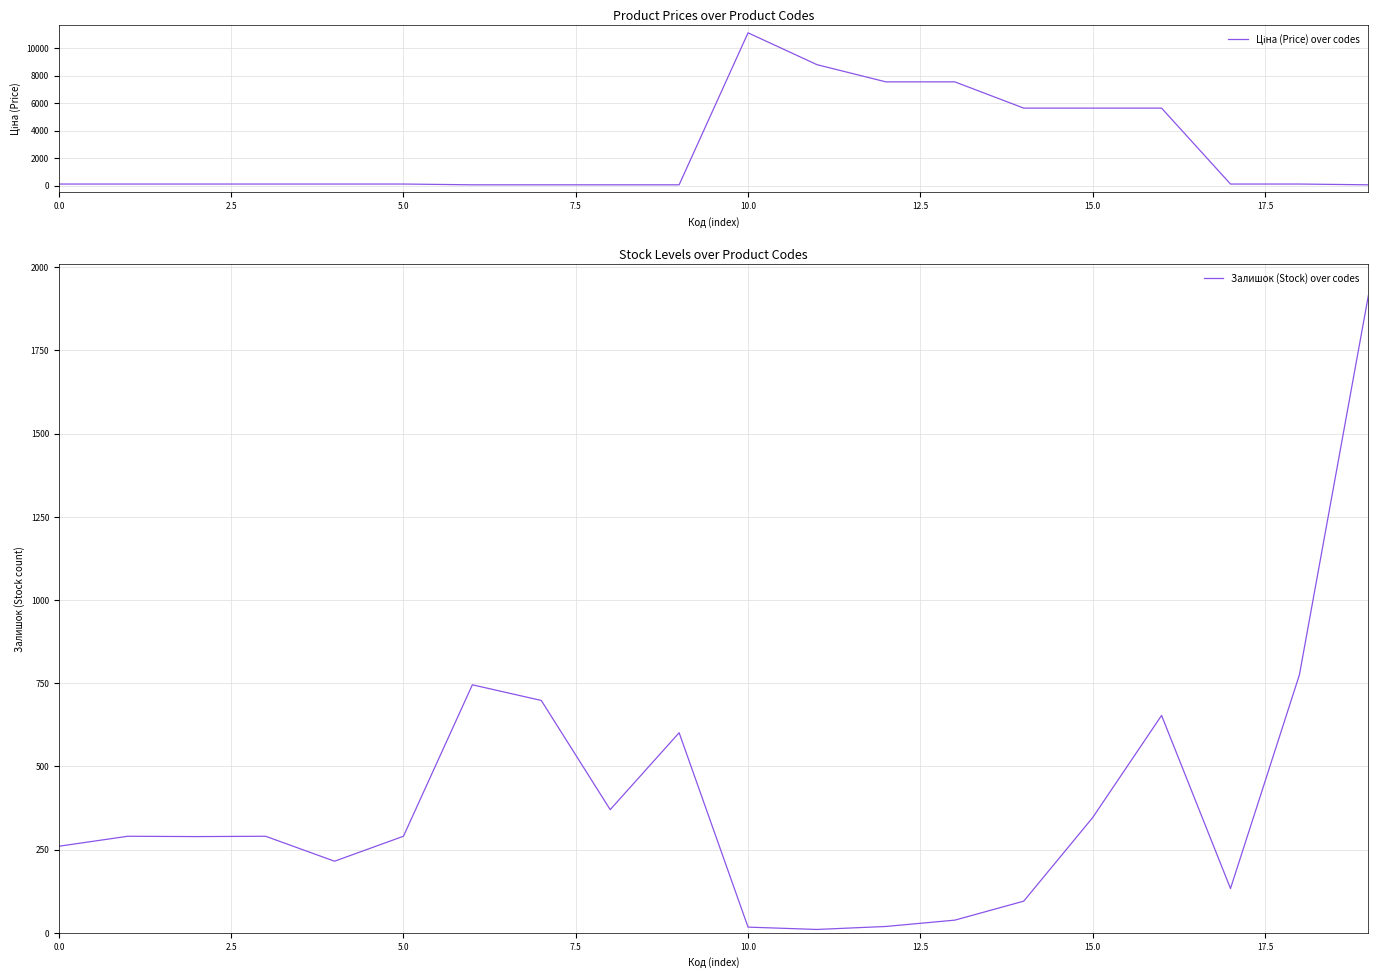

What is the total value across all series at 17.5?

754.7